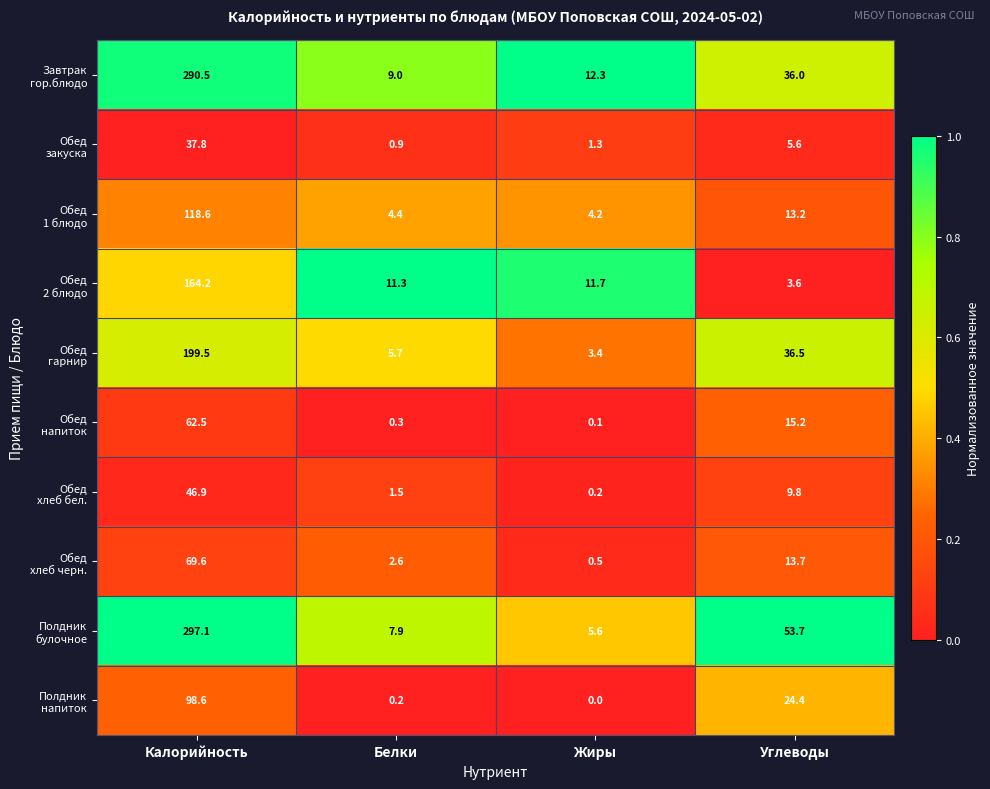

At which category is the sum across all series the highest?

Калорийность